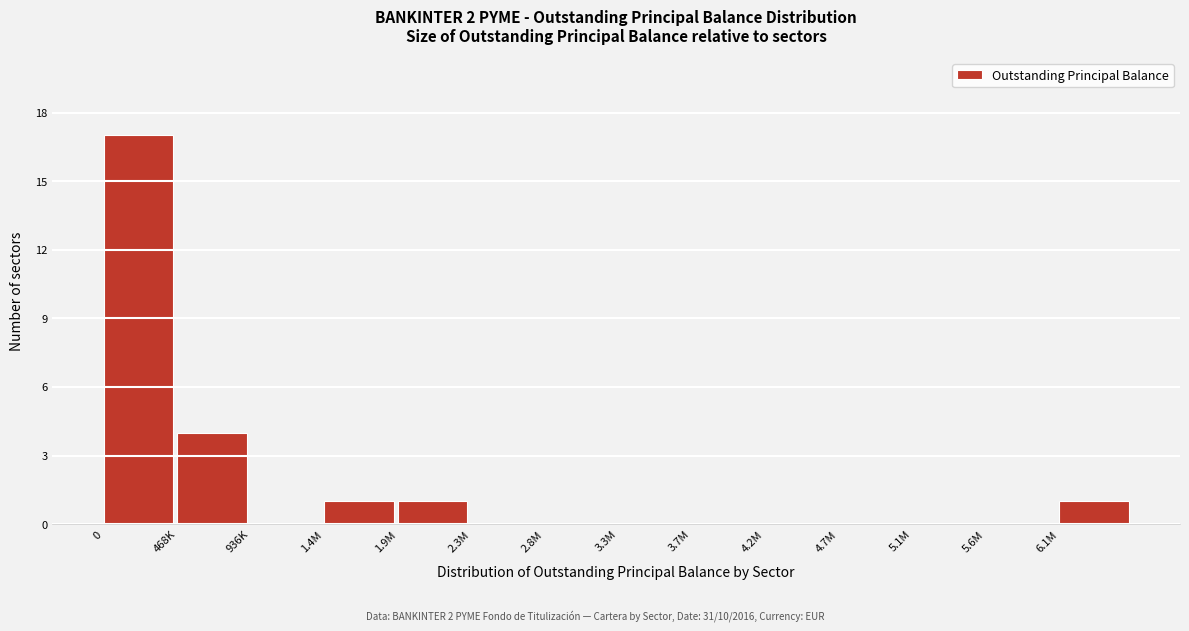

Reading left to right, extract all data points from this chart.

0=17	468K=4	936K=0	1.4M=1	1.9M=1	2.3M=0	2.8M=0	3.3M=0	3.7M=0	4.2M=0	4.7M=0	5.1M=0	5.6M=0	6.1M=1